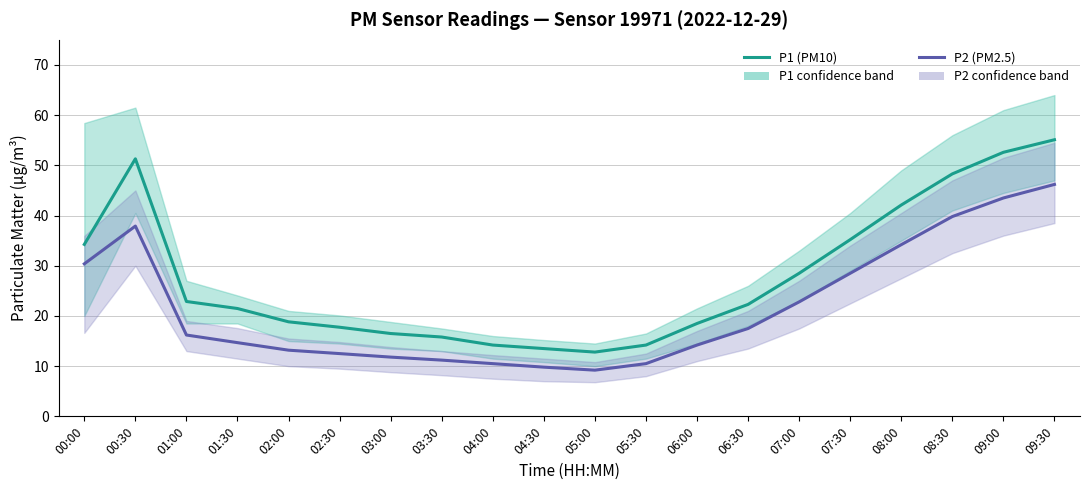

Reading right to left, what are all the values shown in this chart?

P1 (PM10): 55.1	52.6	48.3	42.1	35.2	28.5	22.3	18.5	14.2	12.8	13.5	14.2	15.8	16.5	17.8	18.8	21.5	22.9	51.3	34.2
P2 (PM2.5): 46.2	43.5	39.8	34.2	28.5	22.8	17.5	14.2	10.5	9.2	9.8	10.5	11.2	11.8	12.5	13.2	14.7	16.2	37.9	30.4